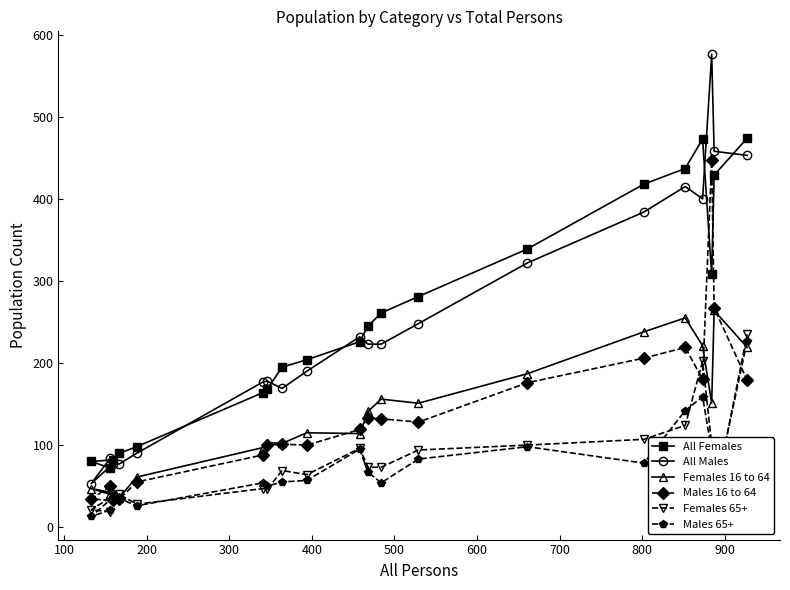

Which series has the largest range (max minus min)?

All Males